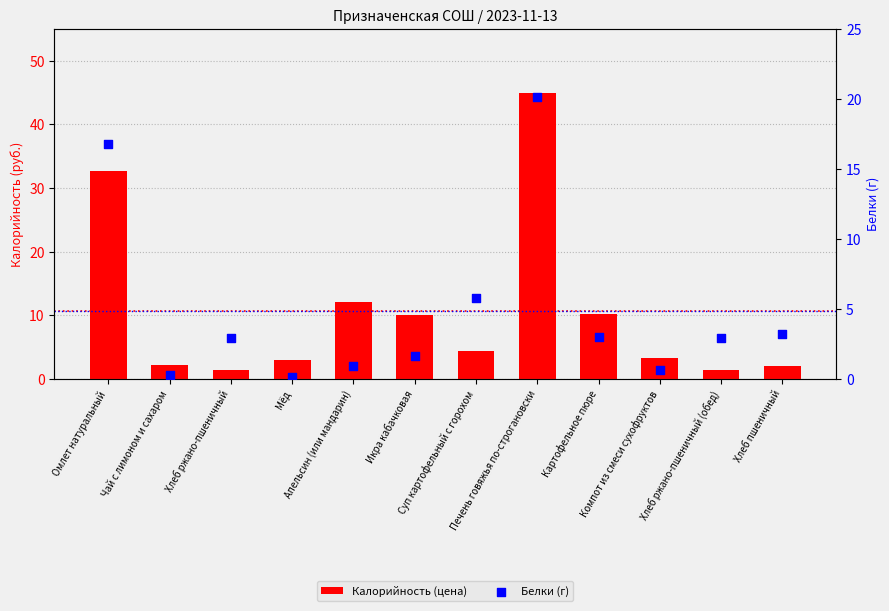

Which series has the largest total across all categories?

Калорийность (цена)